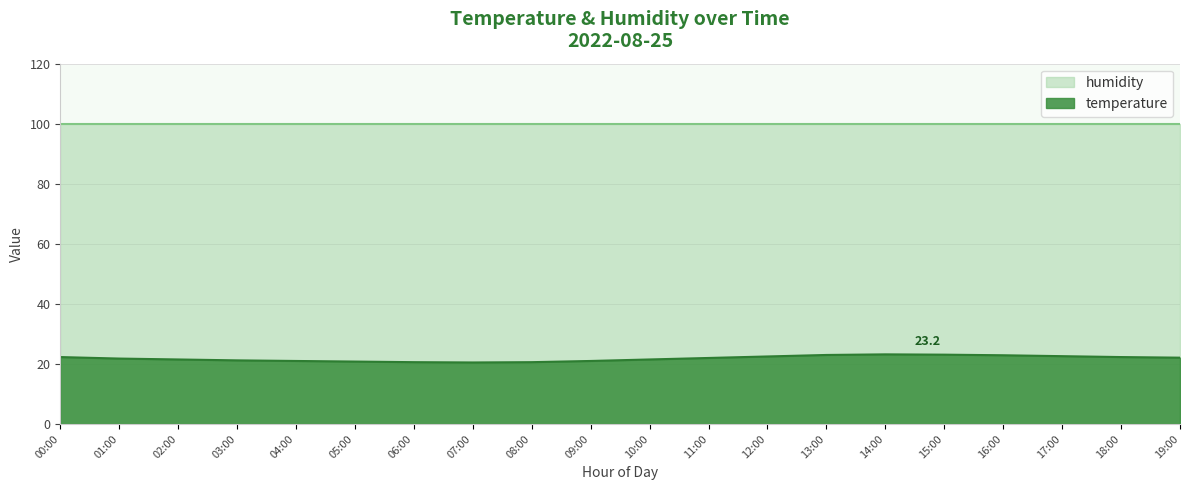

What is the difference between the values at 02:00 and 07:00?

1.0